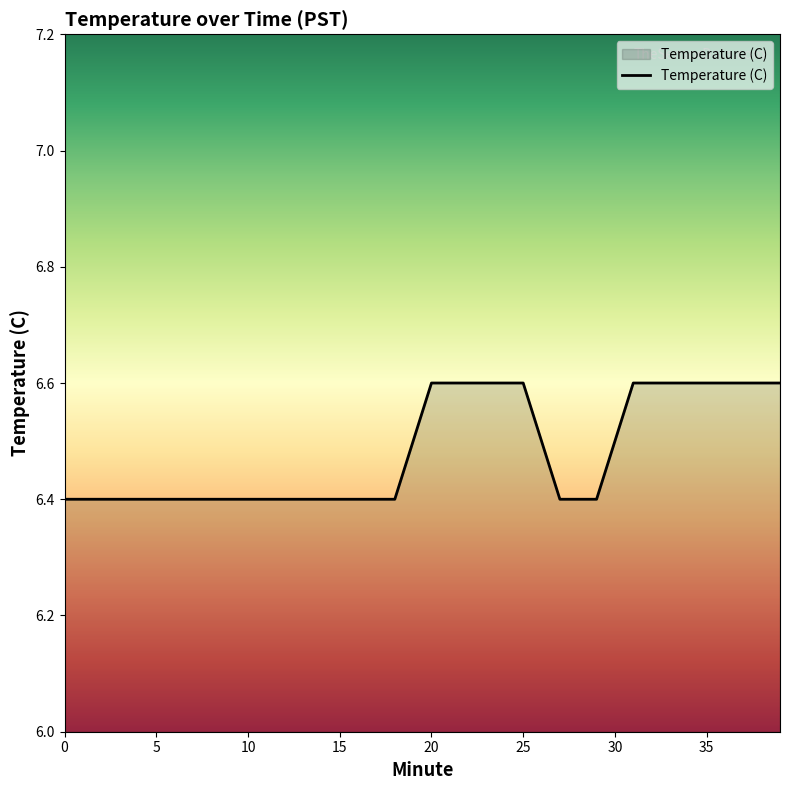

What is the minimum value shown in the chart?

6.4